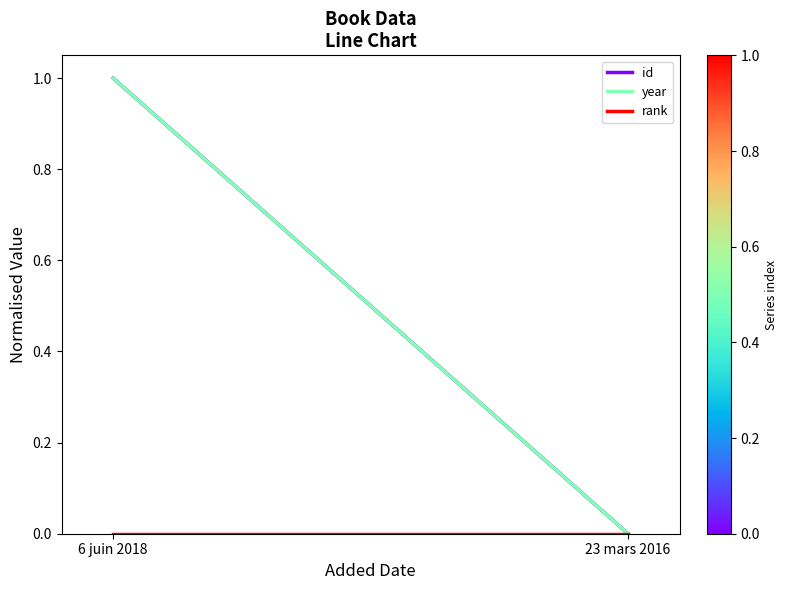

What is the highest value of the id series?

1.0